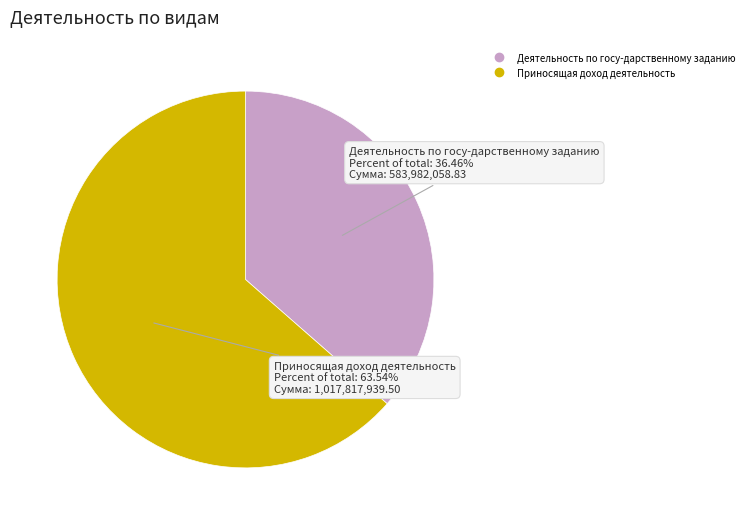

Rank the categories by value from lowest to highest.

Деятельность по госу-дарственному заданию, Приносящая доход деятельность